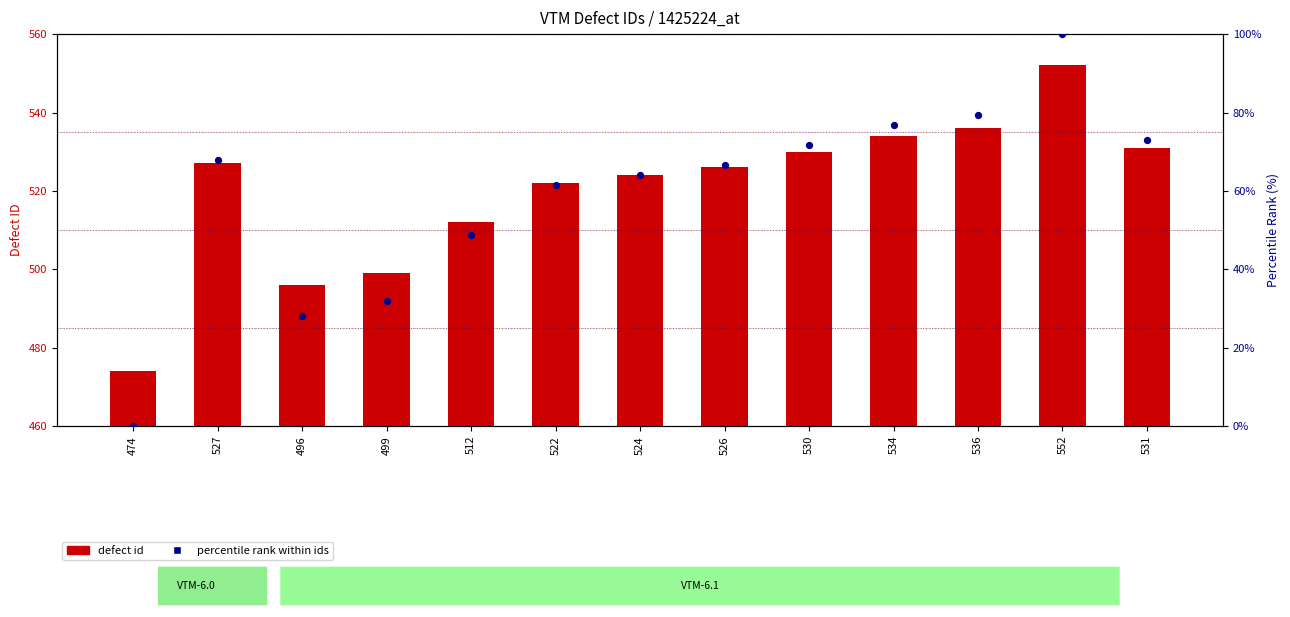

Is the value of defect id at 531 greater than the value of percentile rank within ids at 526?

Yes